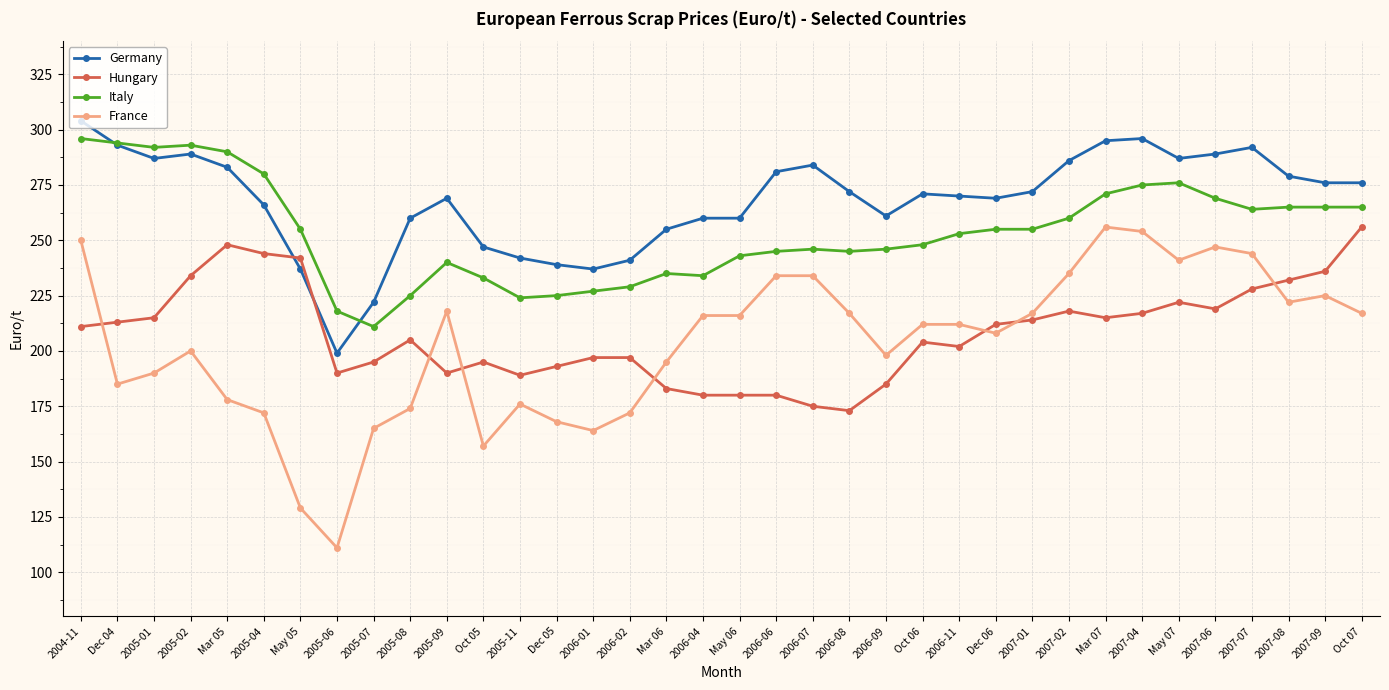

What is the average value of the Germany series?

268